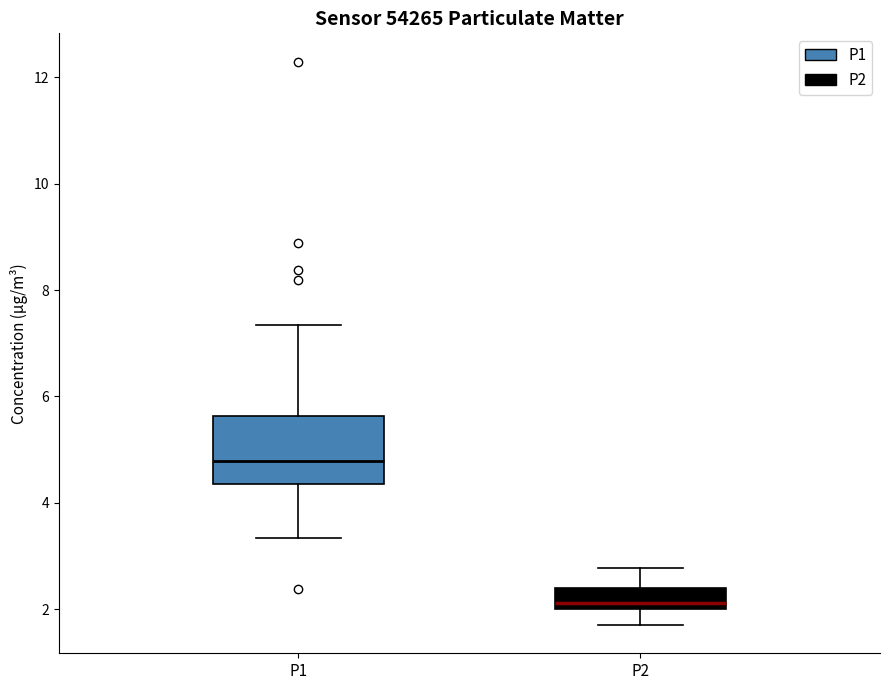

Reading left to right, transcribe this box plot: for each box, give where its median line is, the range the box spans, and where its two whiskers end, as read against the y-axis. The values are not printed on the chart, so give them approximately, as read against the axis.

P1: median 4.8, box 4.4 to 5.6, whiskers 3.4 to 7.4
P2: median 2.2, box 2.0 to 2.4, whiskers 1.8 to 2.8